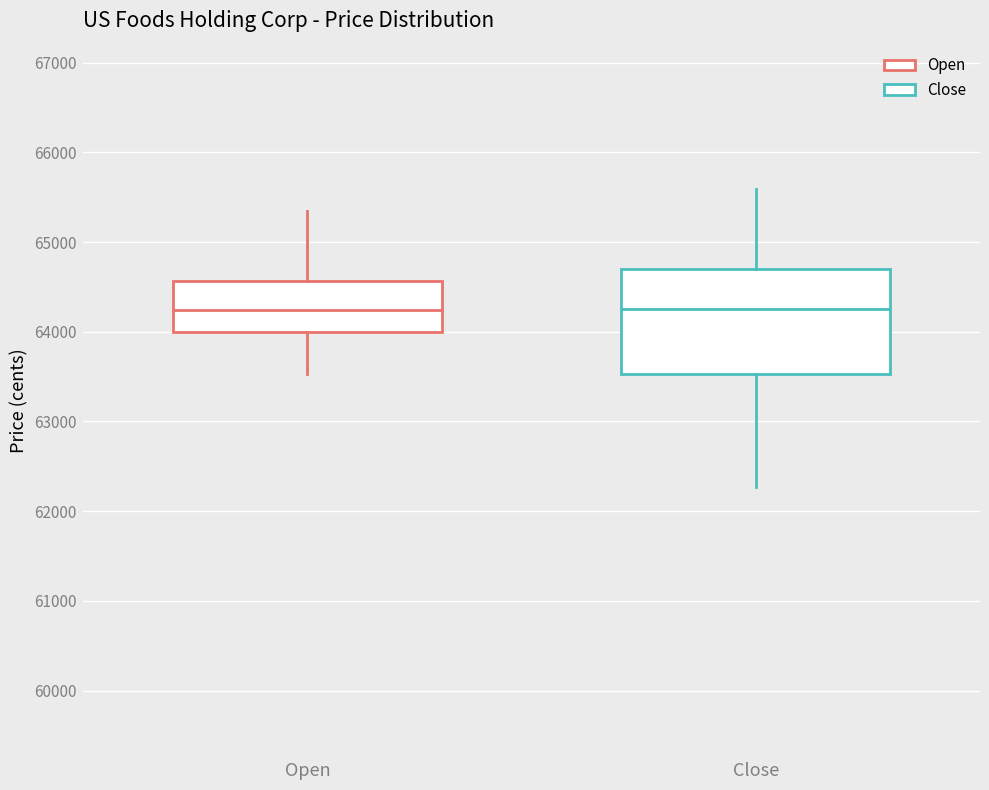

Where does the upper whisker of the box for Open end on the y-axis? The values are not printed on the chart, so give them approximately, as read against the axis.

65400